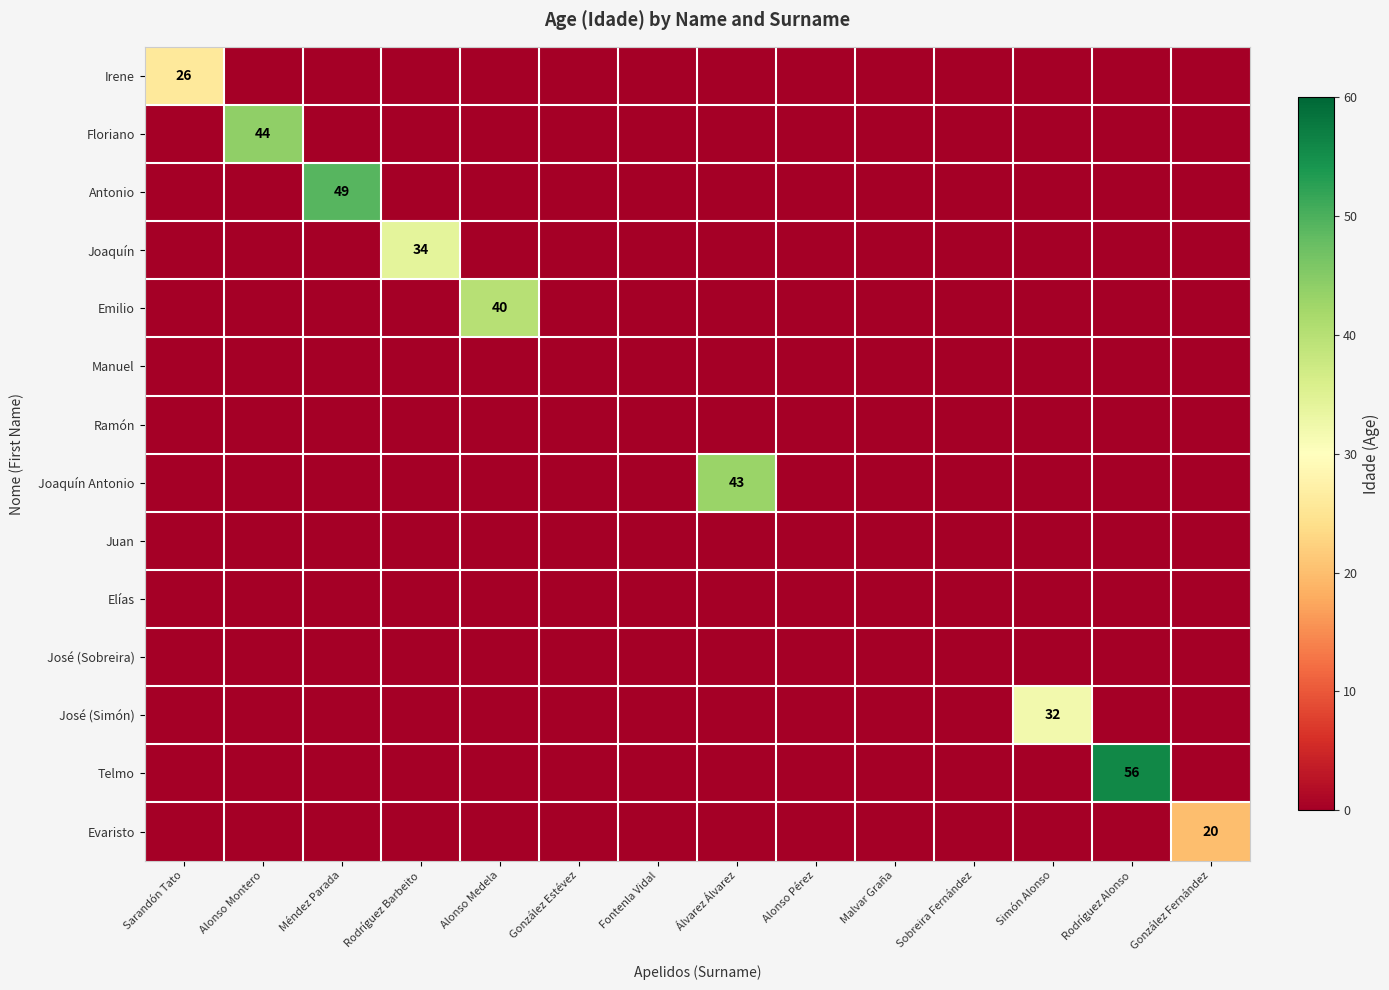

Which series has the largest total across all categories?

Telmo